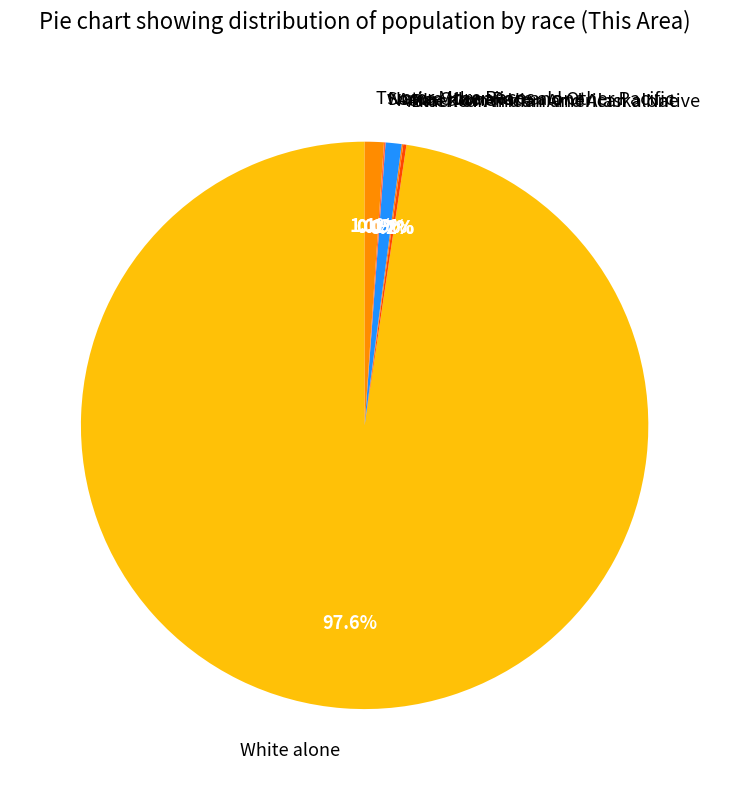

What is the smallest slice in the pie chart?

Some Other Race alone